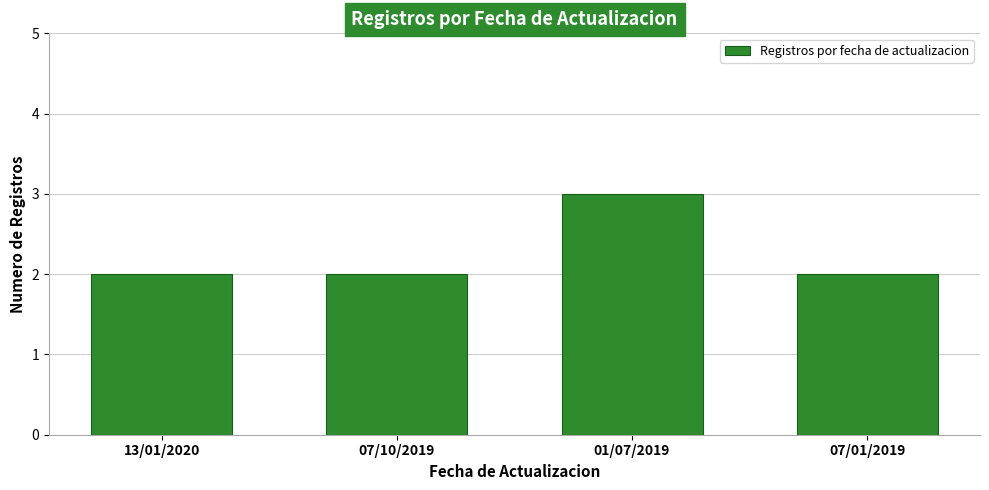

What is the greatest value displayed?

3